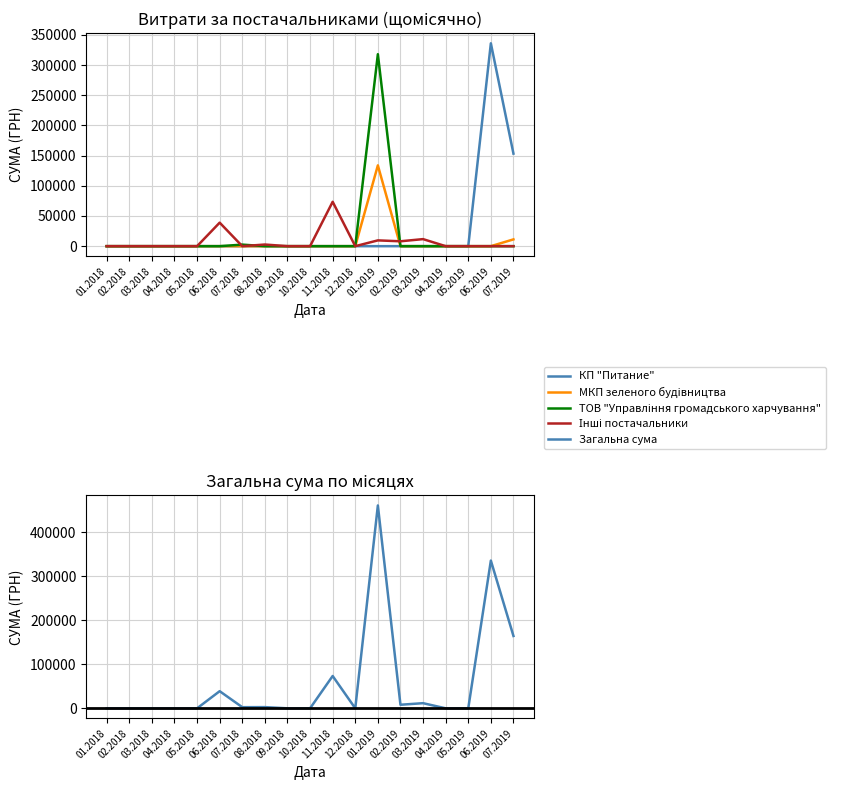

Does the chart display data point markers on the line(s)?

No